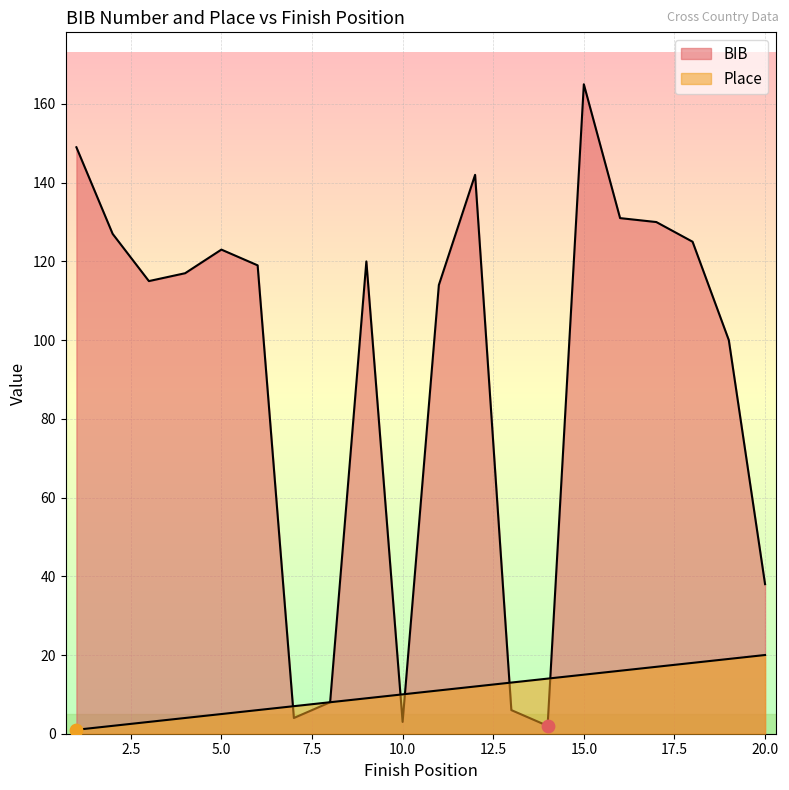

Which series reaches the minimum Y coordinate?

Place